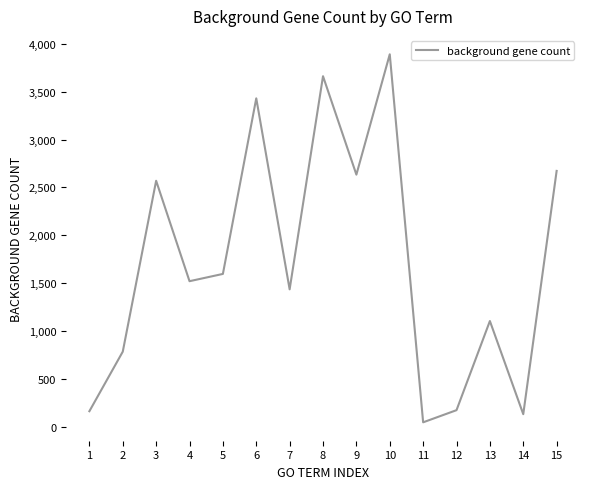

What is the difference between the second highest and minimum values?

3615